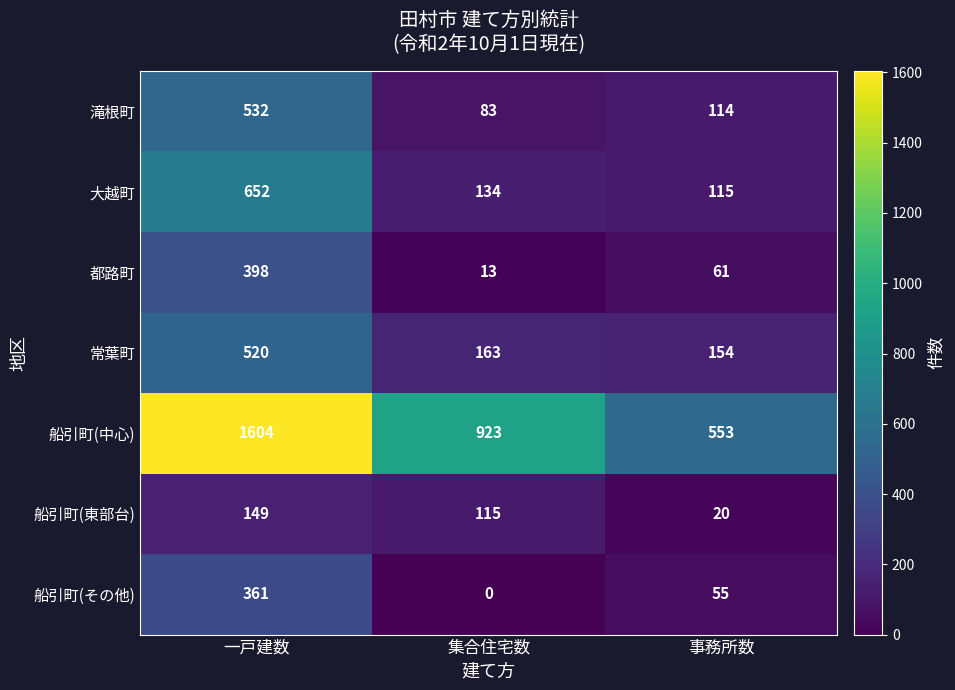

The value of 都路町 at 一戸建数 is 398. True or false?

True